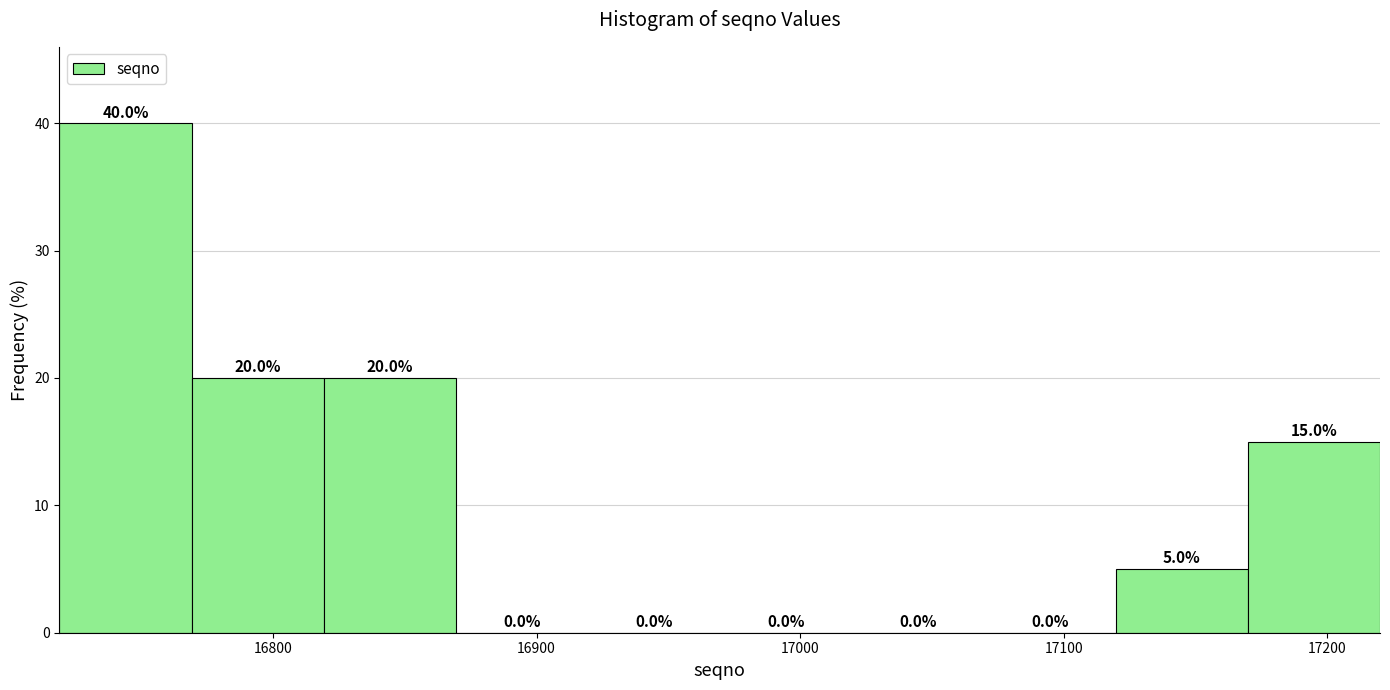

Which range on the x-axis has the tallest bar?

16720 to 16770